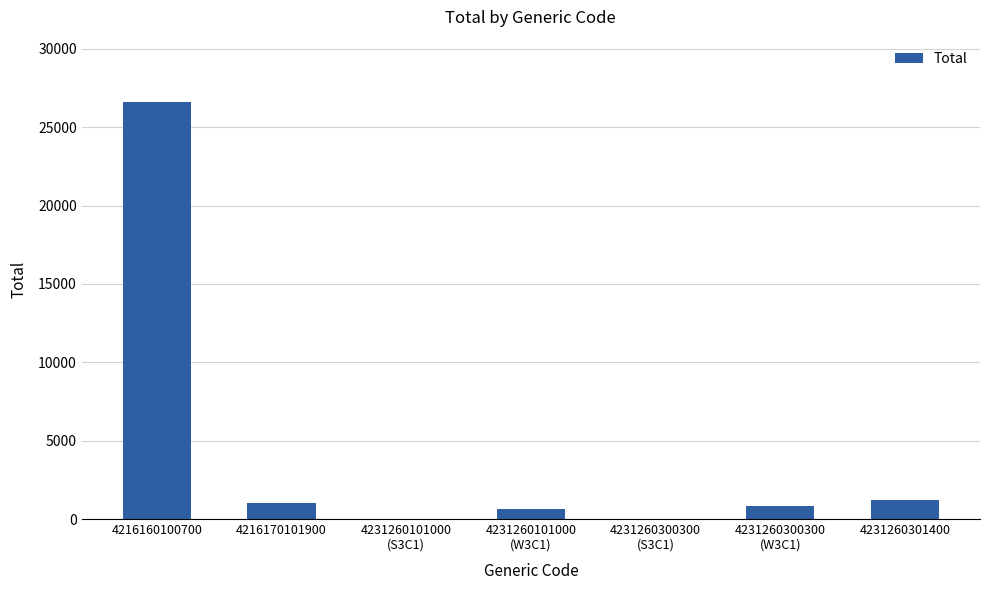

What is the sum of all values?

30271